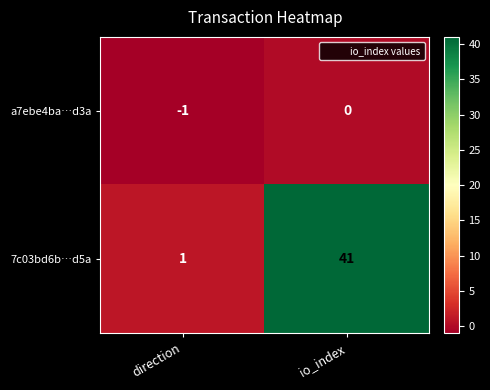

How many series are shown in this chart?

2